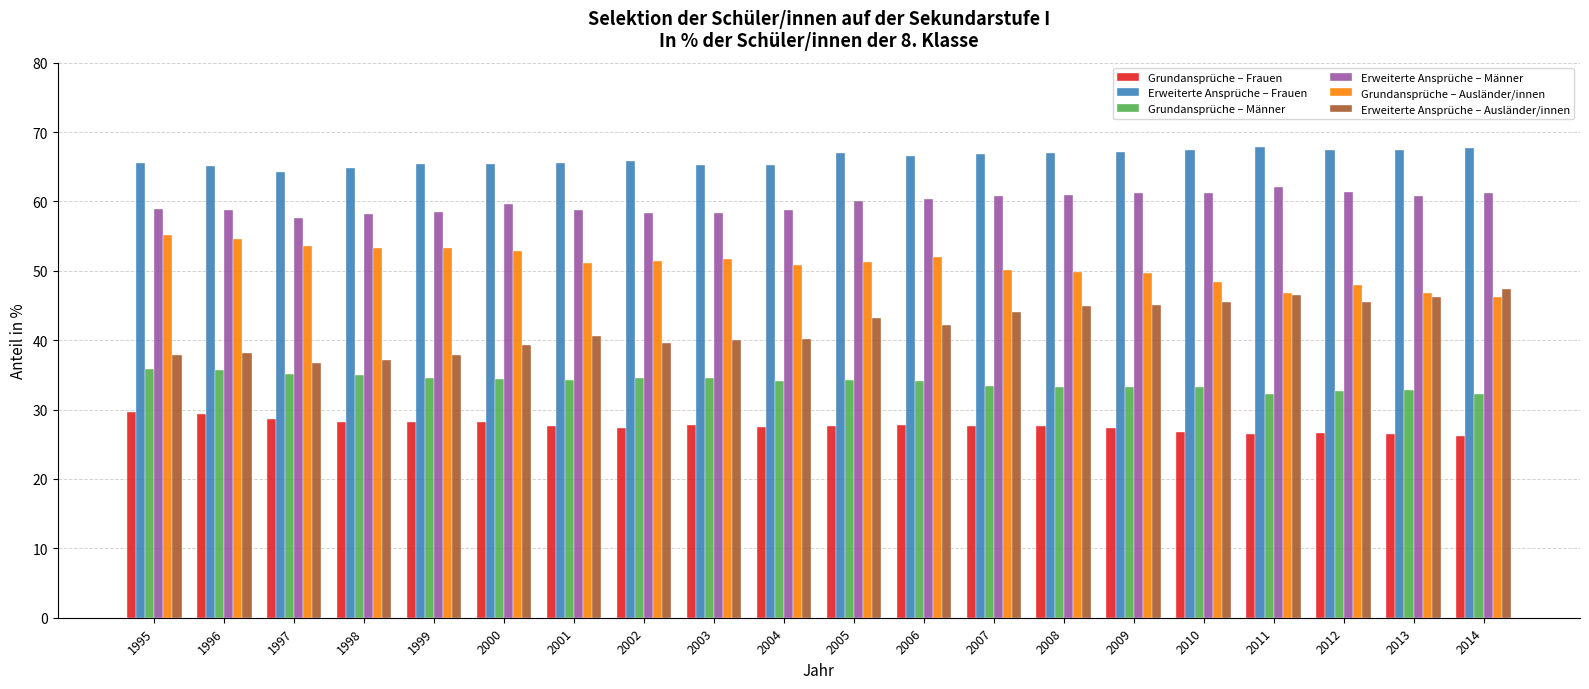

Is the value of Erweiterte Ansprüche – Männer at 2012 greater than the value of Erweiterte Ansprüche – Ausländer/innen at 2010?

Yes